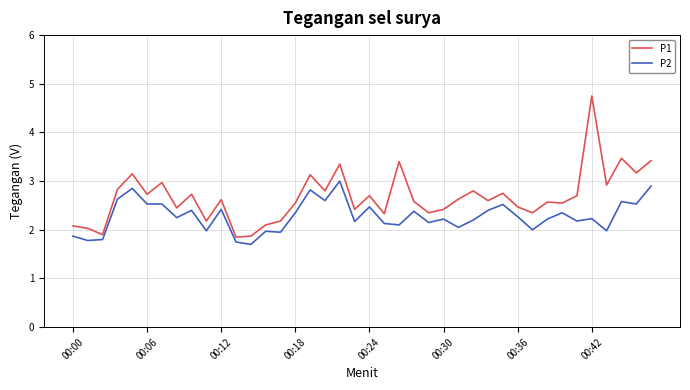

Which series has the largest total across all categories?

P1